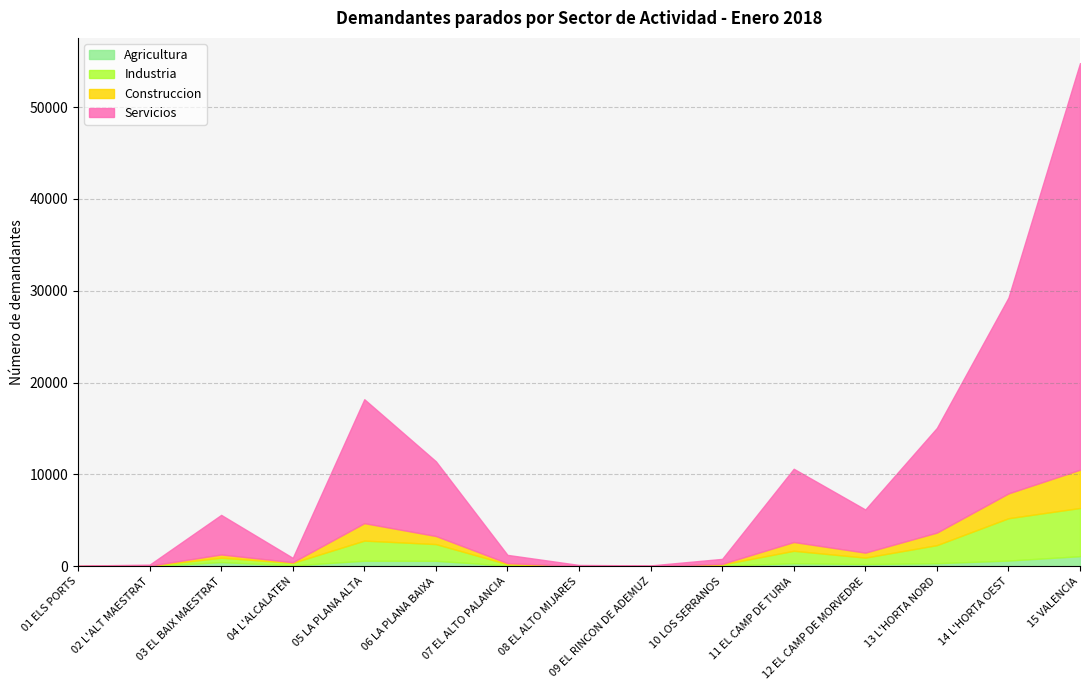

What is the difference between the second highest and minimum values in the Construccion series?

2701